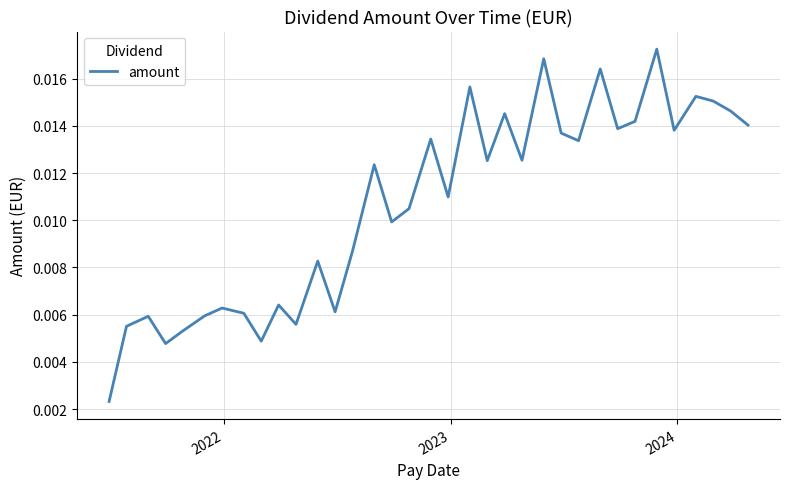

True or false: there are more than 1 points higher than both neighbors.

True